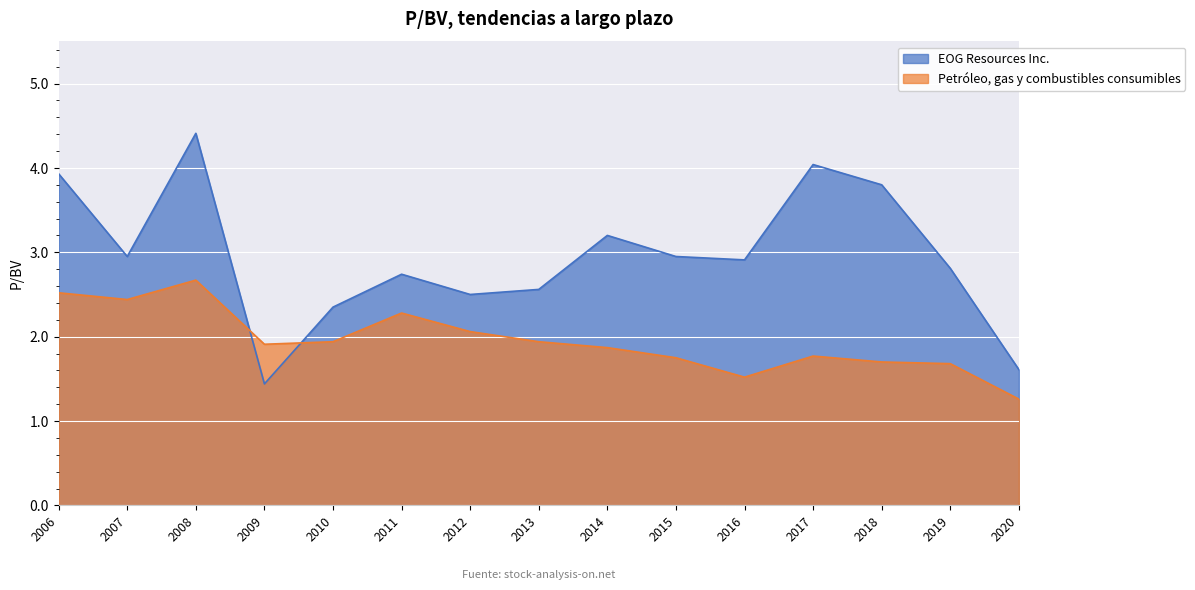

Reading left to right, list all the values displayed in this chart.

EOG Resources Inc.: 2006=3.9	2007=3.0	2008=4.4	2009=1.4	2010=2.4	2011=2.7	2012=2.5	2013=2.6	2014=3.2	2015=3.0	2016=2.9	2017=4.0	2018=3.8	2019=2.8	2020=1.6
Petróleo, gas y combustibles consumibles: 2006=2.5	2007=2.4	2008=2.7	2009=1.9	2010=1.9	2011=2.3	2012=2.1	2013=1.9	2014=1.9	2015=1.8	2016=1.5	2017=1.8	2018=1.7	2019=1.7	2020=1.3